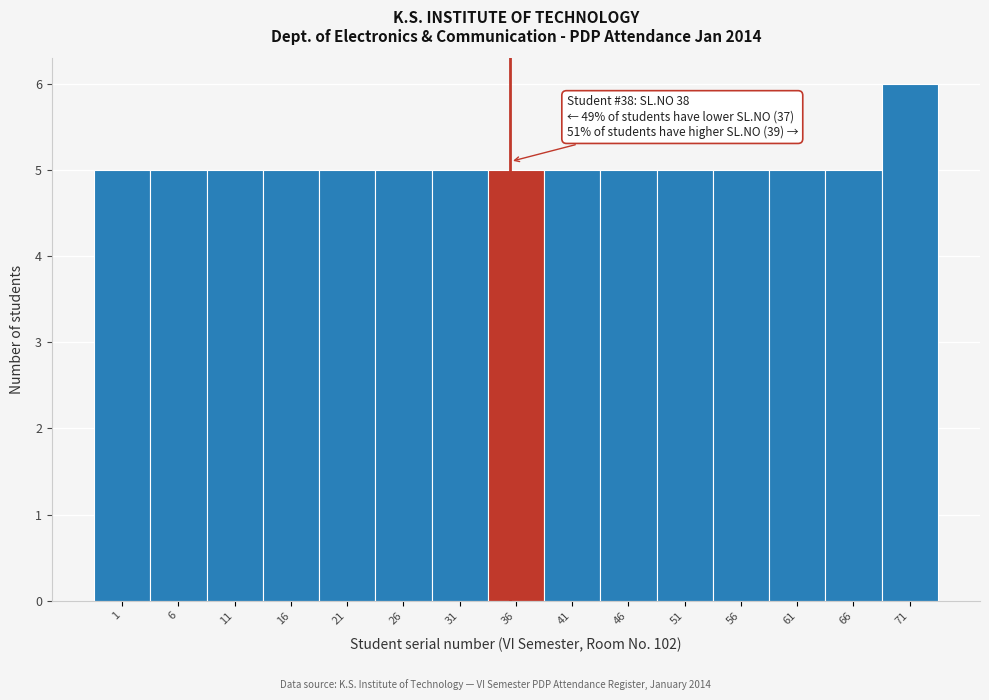

Reading right to left, what are all the values shown in this chart?

6	5	5	5	5	5	5	5	5	5	5	5	5	5	5